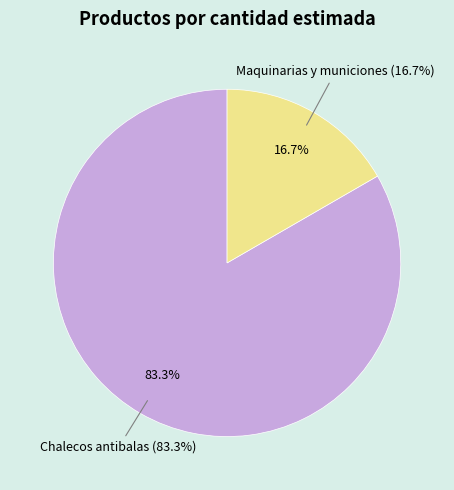

What percentage do Maquinarias y municiones and Chalecos antibalas together represent?

100.0%